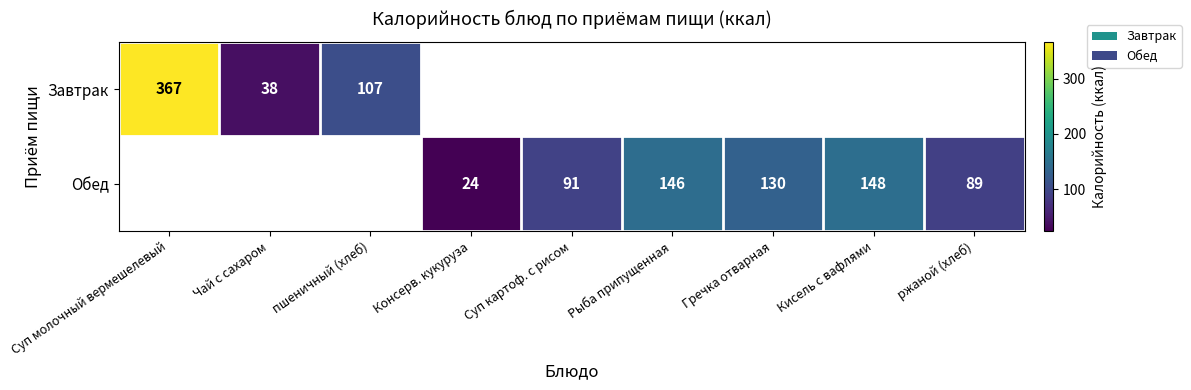

The value of Обед at Консерв. кукуруза is 16. True or false?

False